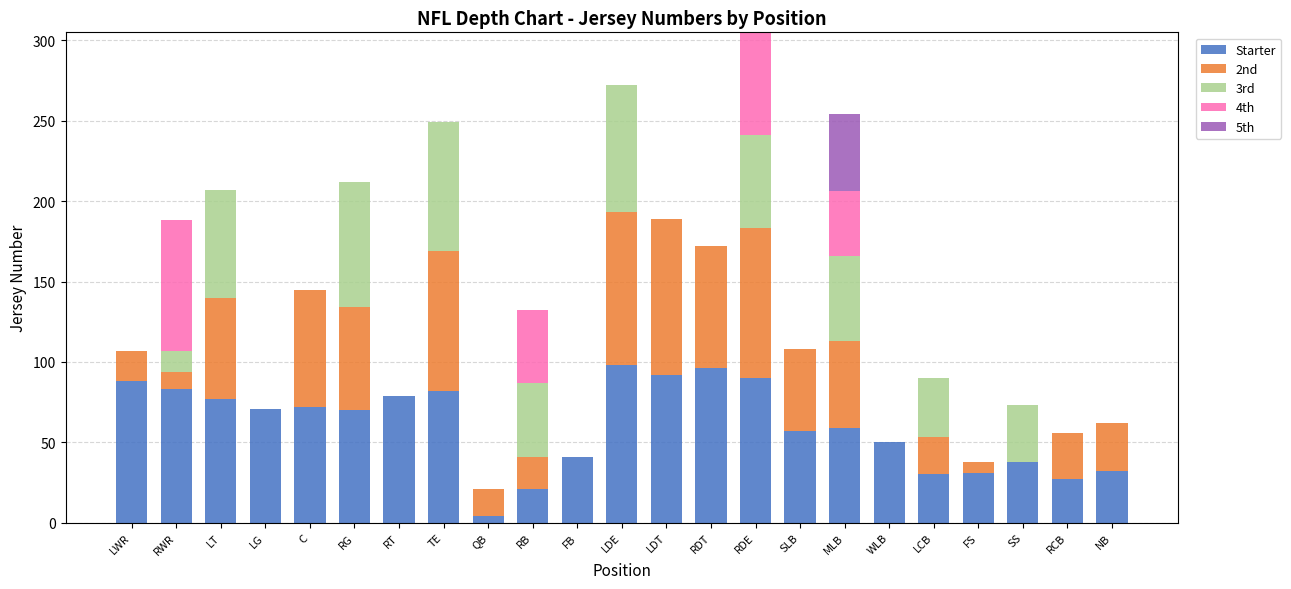

What is the total value across all series at LDE?

272